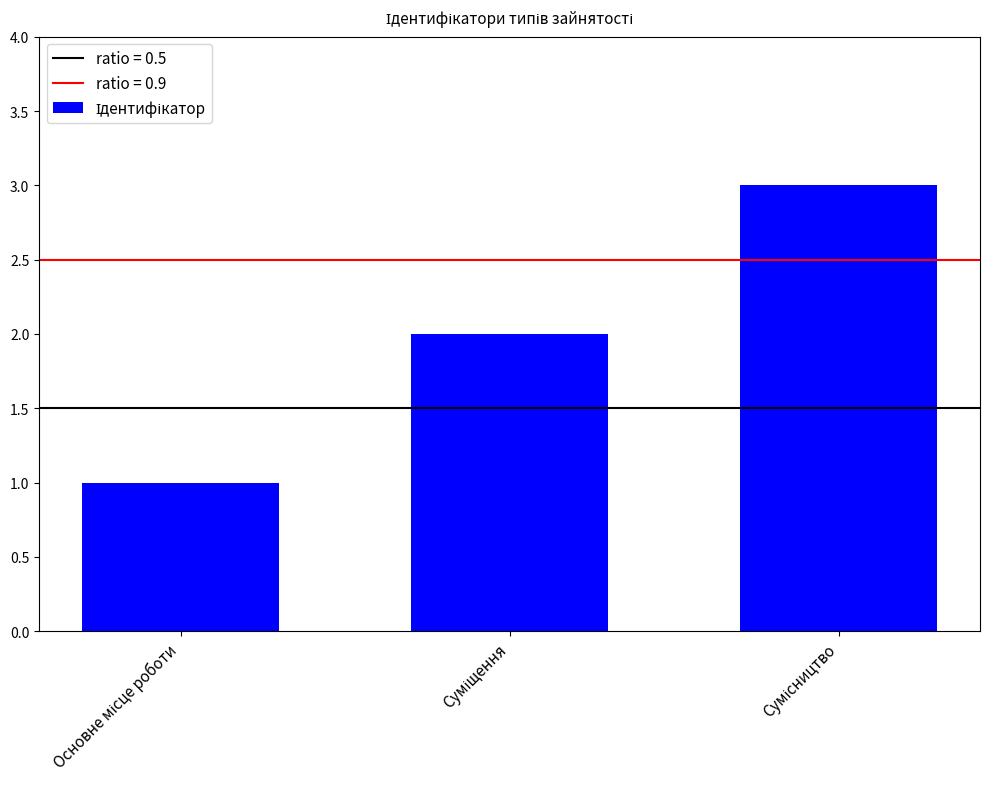

What is the sum of all values?

6